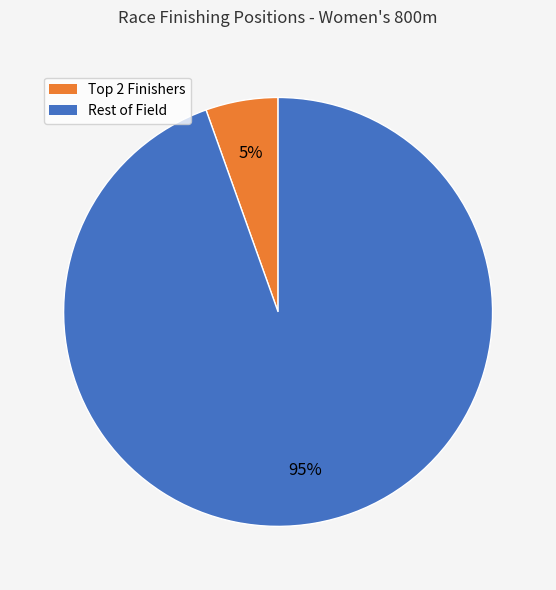

Does any single category account for the majority?

Yes